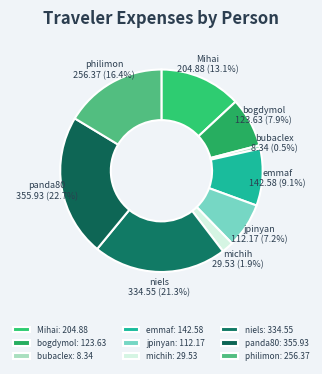

Which slice is the largest?

panda80